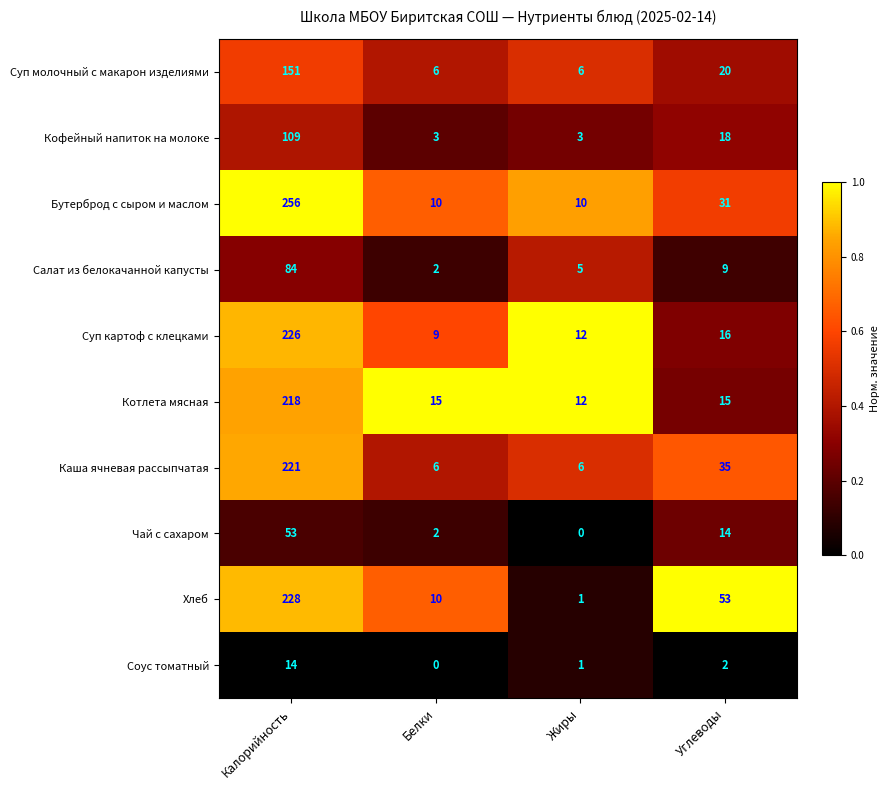

At which category does the chart reach its peak across all series?

Калорийность